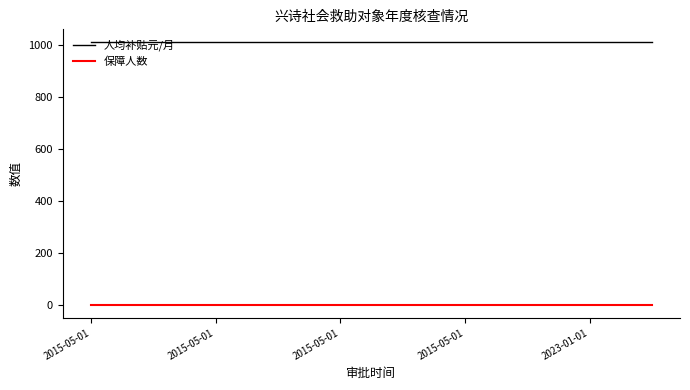

True or false: 人均补贴元/月 and 保障人数 cross at least once.

False